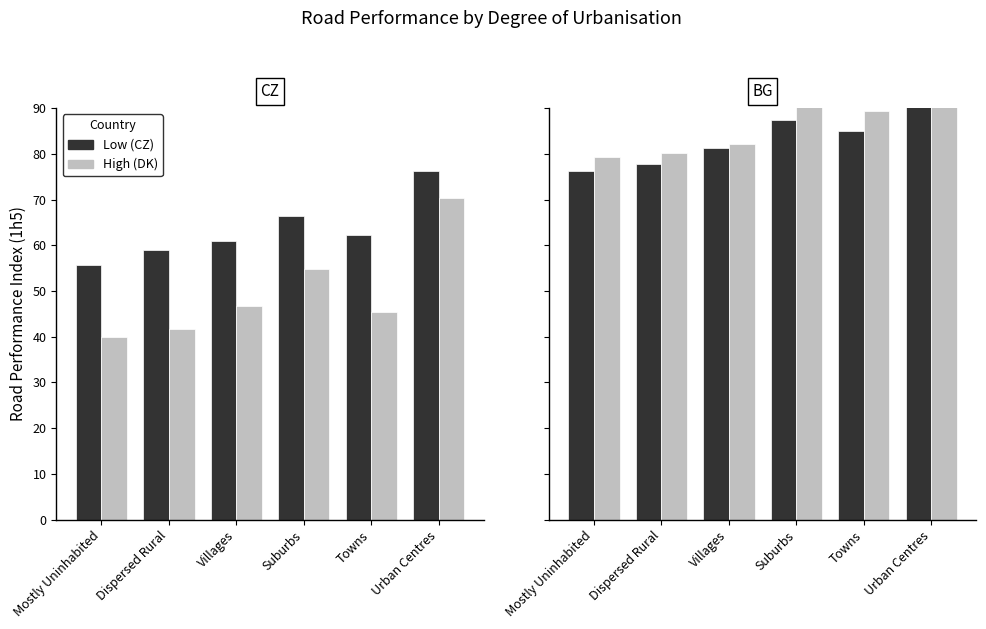

Is the value of Low at Dispersed Rural greater than the value of High at Dispersed Rural?

No